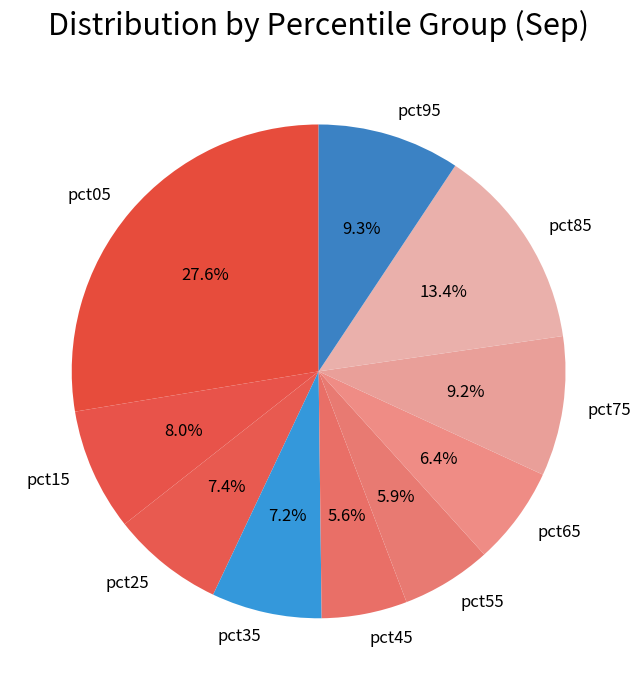

Is there any slice that represents more than half of the pie?

No